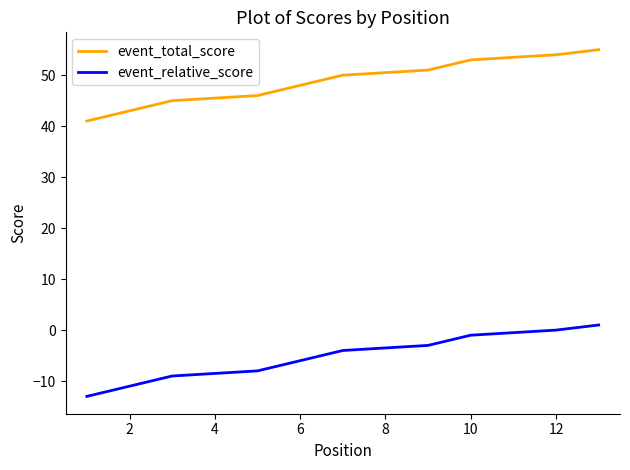

True or false: event_relative_score and event_total_score cross at least once.

False